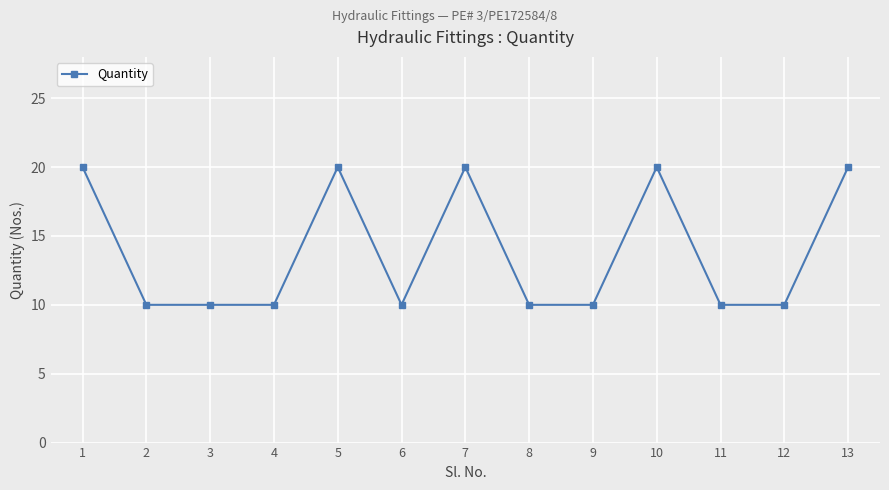

True or false: there are more than 0 points higher than both neighbors.

True